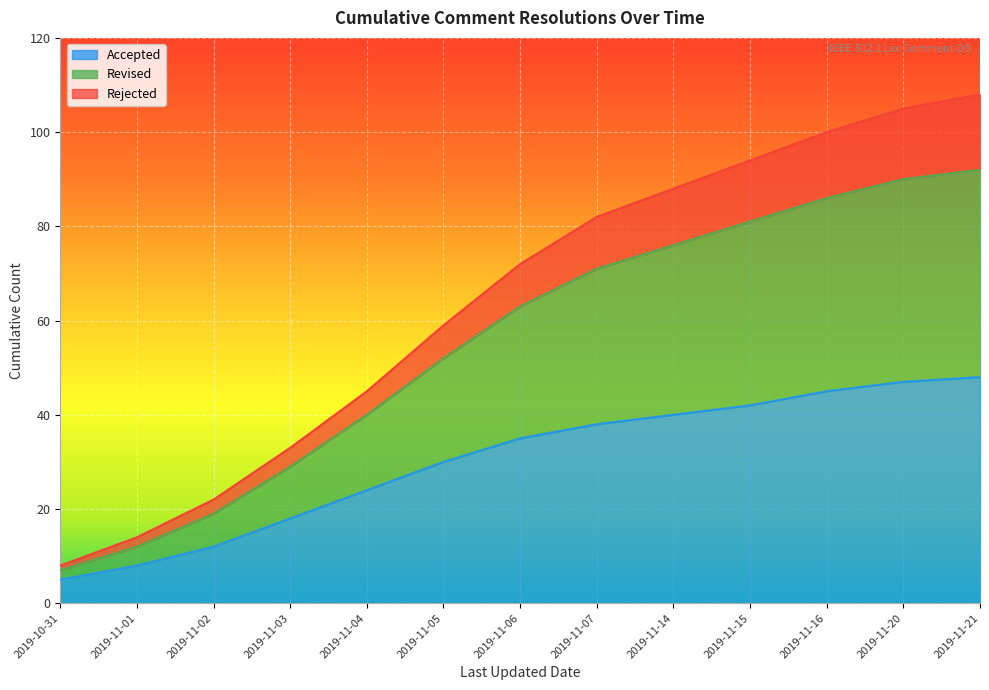

Is the value of Accepted at 2019-11-01 greater than the value of Revised at 2019-11-14?

No